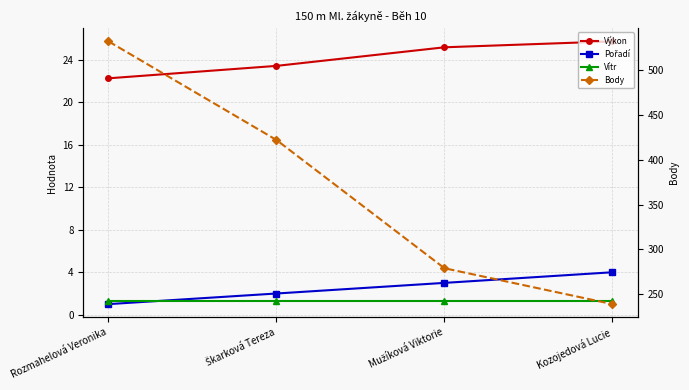

At which label is Body closest to 385?

Škarková Tereza